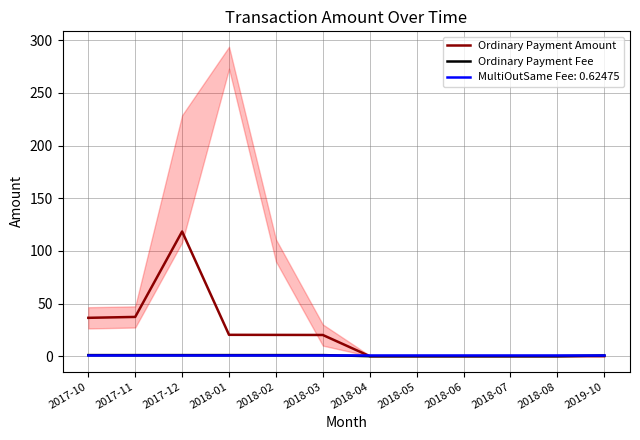

What is the value of the Ordinary Payment Amount point at the 1st from the left?

36.4